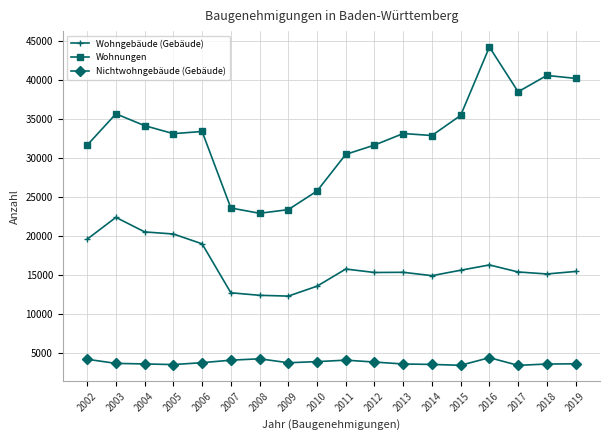

What is the value of the Nichtwohngebäude (Gebäude) point at the 2nd from the left?

3729